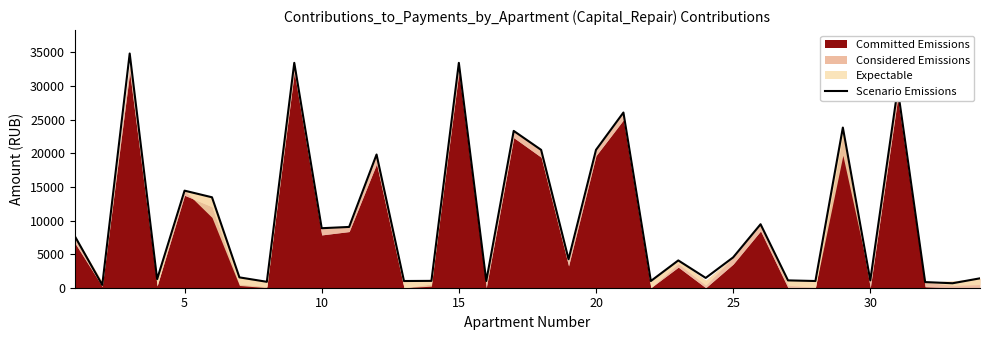

The value of Scenario Emissions at 30 is 1093.0. True or false?

True